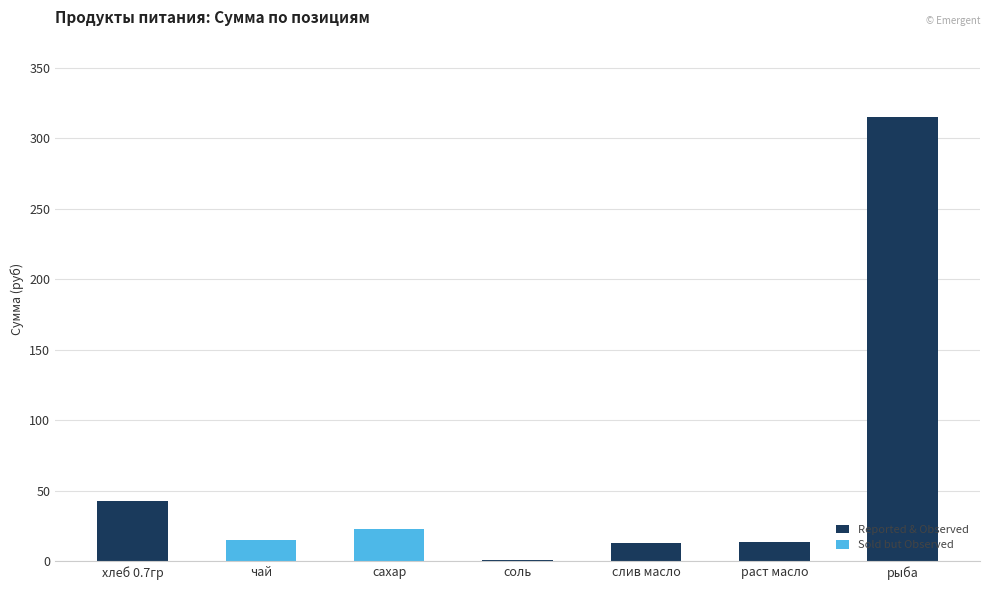

At which category is the sum across all series the highest?

рыба